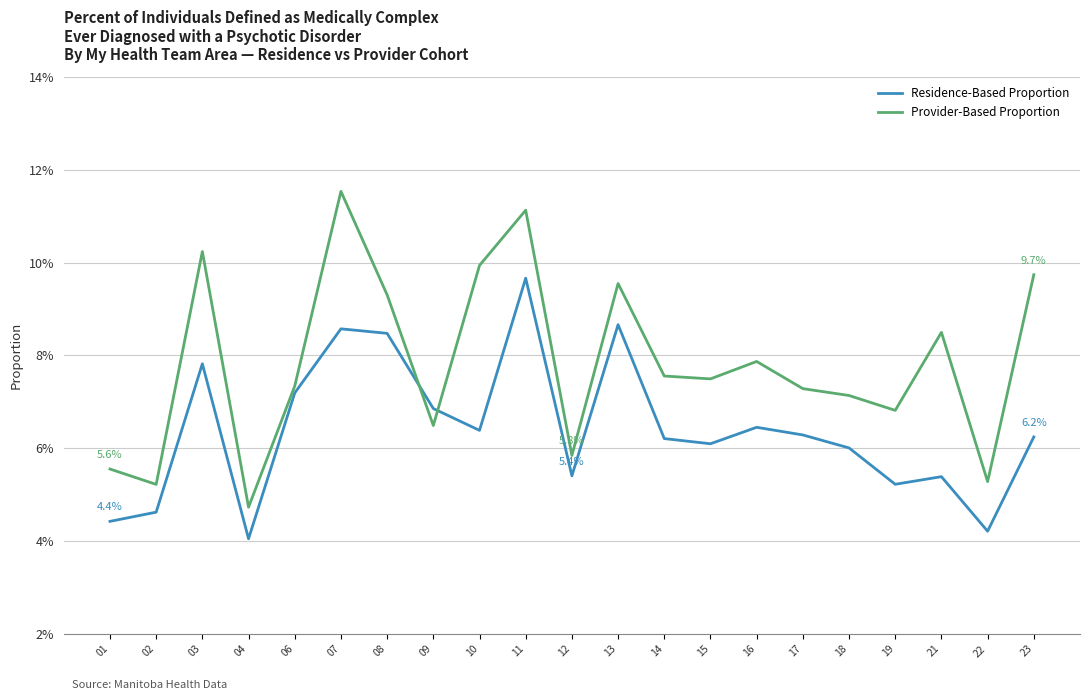

Reading left to right, list all the values displayed in this chart.

Residence-Based Proportion: 0.0	0.0	0.1	0.0	0.1	0.1	0.1	0.1	0.1	0.1	0.1	0.1	0.1	0.1	0.1	0.1	0.1	0.1	0.1	0.0	0.1
Provider-Based Proportion: 0.1	0.1	0.1	0.0	0.1	0.1	0.1	0.1	0.1	0.1	0.1	0.1	0.1	0.1	0.1	0.1	0.1	0.1	0.1	0.1	0.1